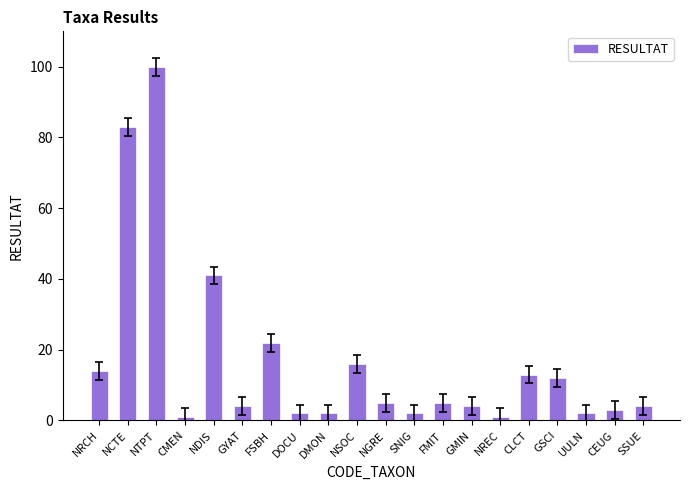

What position from the left is NGRE?

11